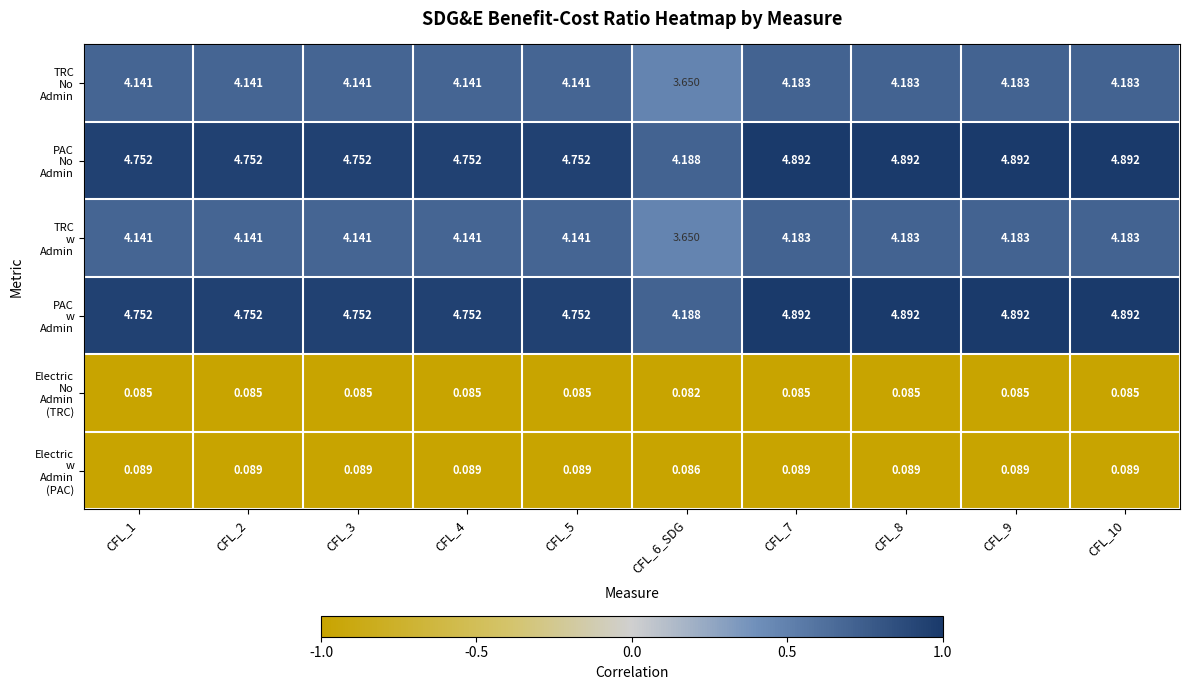

Count the number of categories in the chart.

10